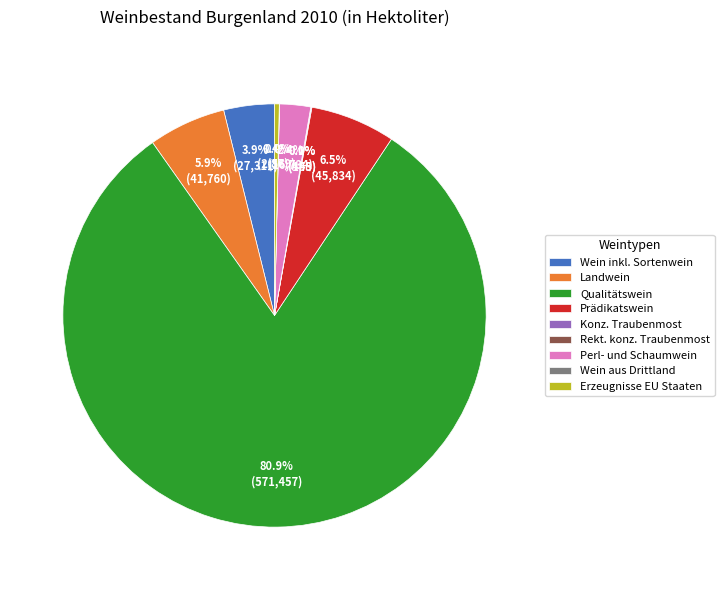

Approximately how many times larger is the value at Qualitätswein compared to Landwein?

13.7